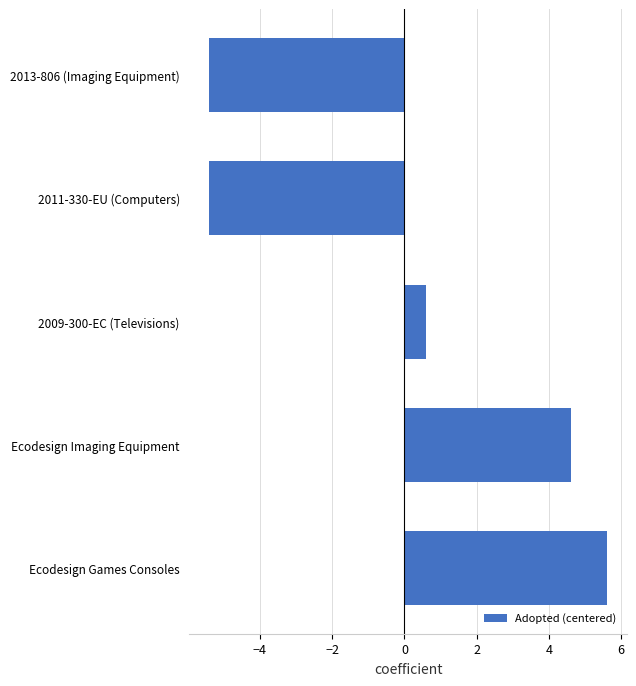

What is the difference between the values at 2013-806 (Imaging Equipment) and Ecodesign Games Consoles?

11.0